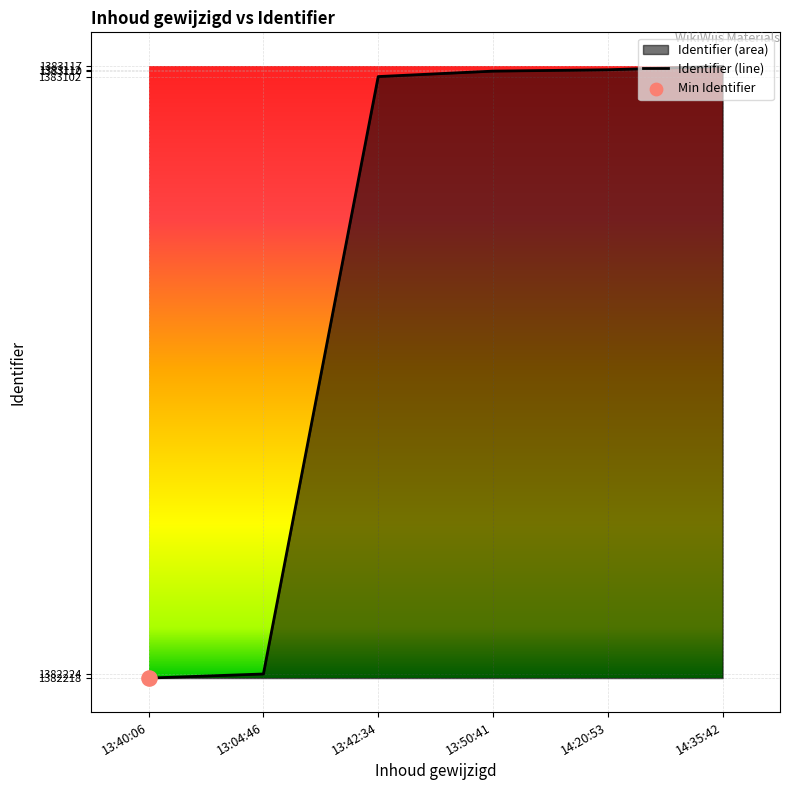

Which has a higher value, 14:20:53 or 13:42:34?

14:20:53